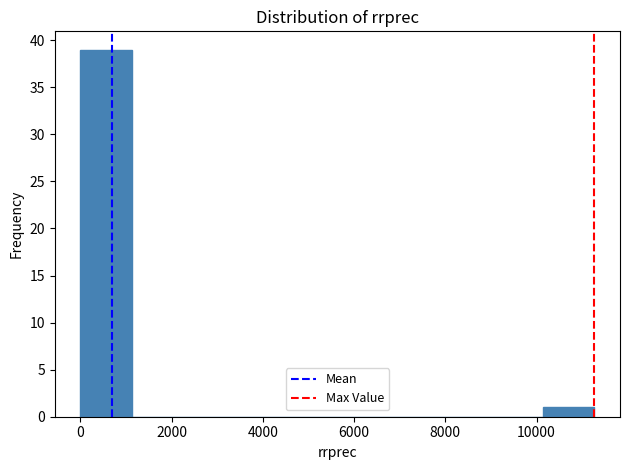

Reading left to right, list every bar in this chart as the range it spans on the x-axis followed by its height. Neither the bar edges nor the heights are printed on the chart, so give them approximately, as read against the axes.

0 to 1200: 39
1200 to 2200: 0
2200 to 3400: 0
3400 to 4600: 0
4600 to 5600: 0
5600 to 6800: 0
6800 to 7800: 0
7800 to 9000: 0
9000 to 10200: 0
10200 to 11200: 1